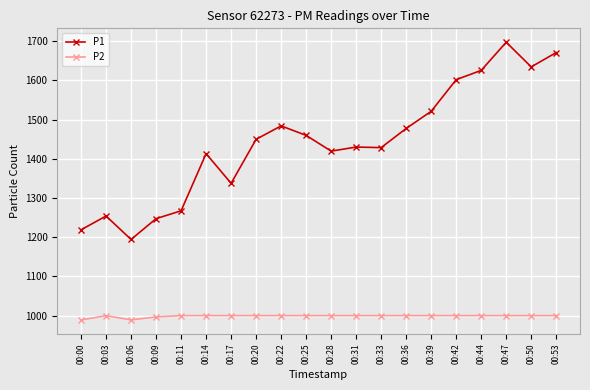

True or false: P1 and P2 cross at least once.

False